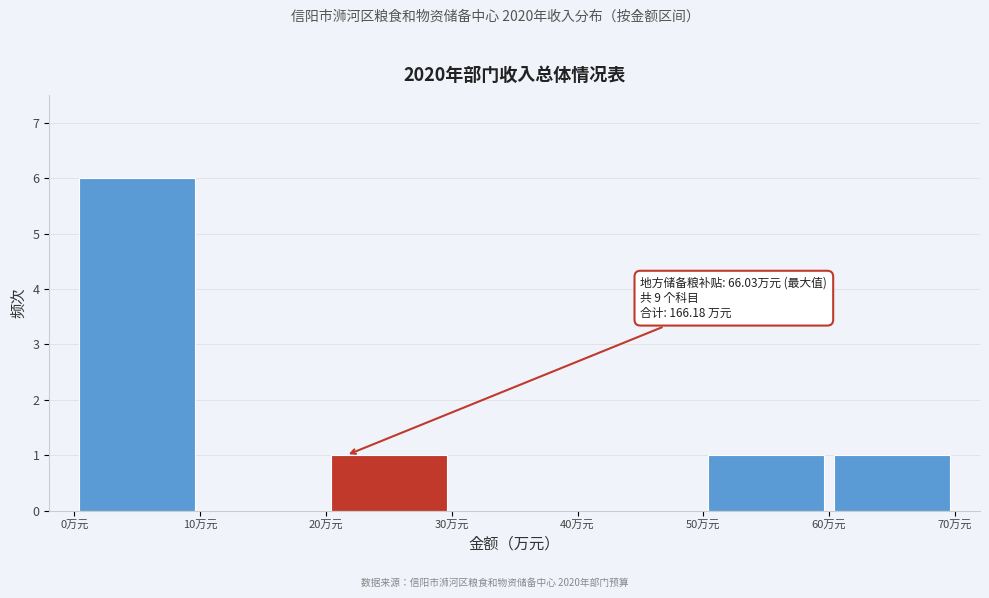

Which range on the x-axis has the tallest bar?

0 to 10